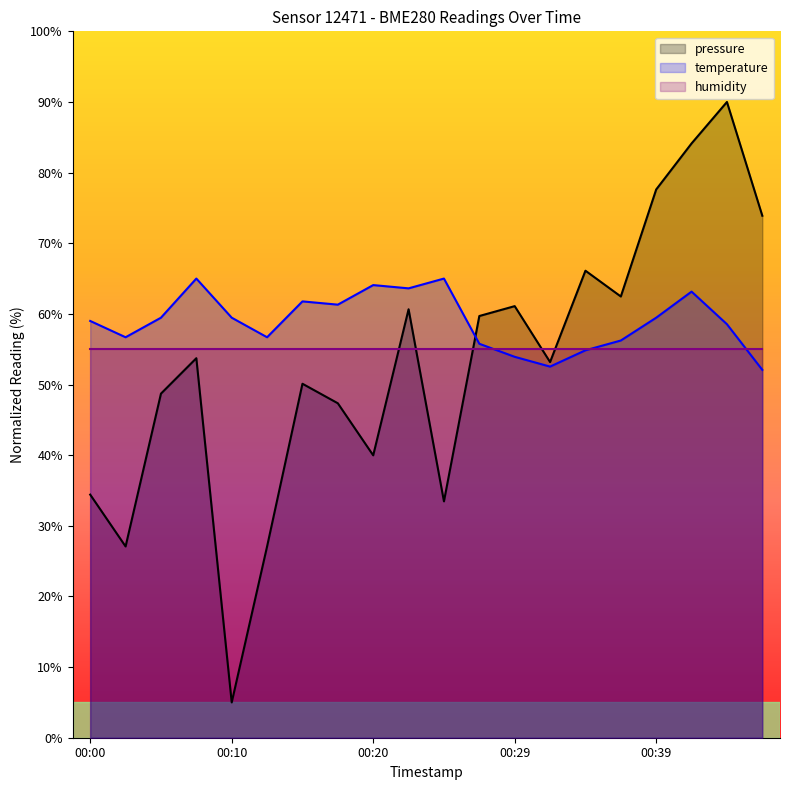

Where is the first local maximum for pressure?

00:07